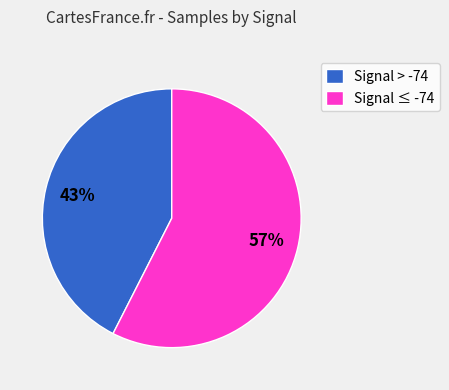

Does Signal > -74 represent more than half of the total?

No